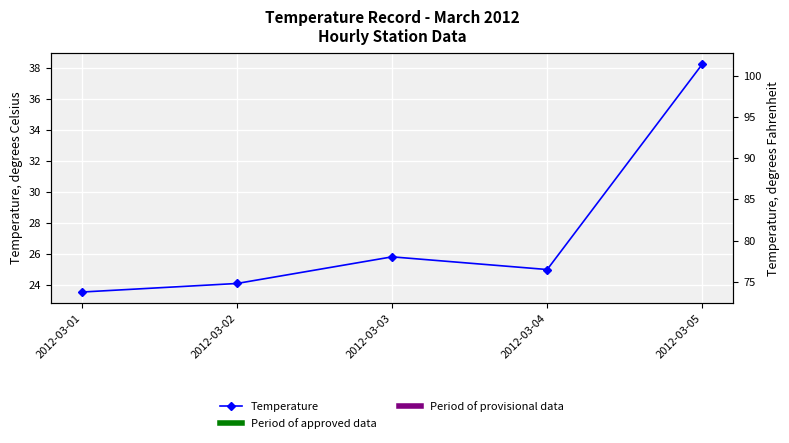

Approximately how many times larger is the value at 2012-03-04 compared to 2012-03-03?

1.0